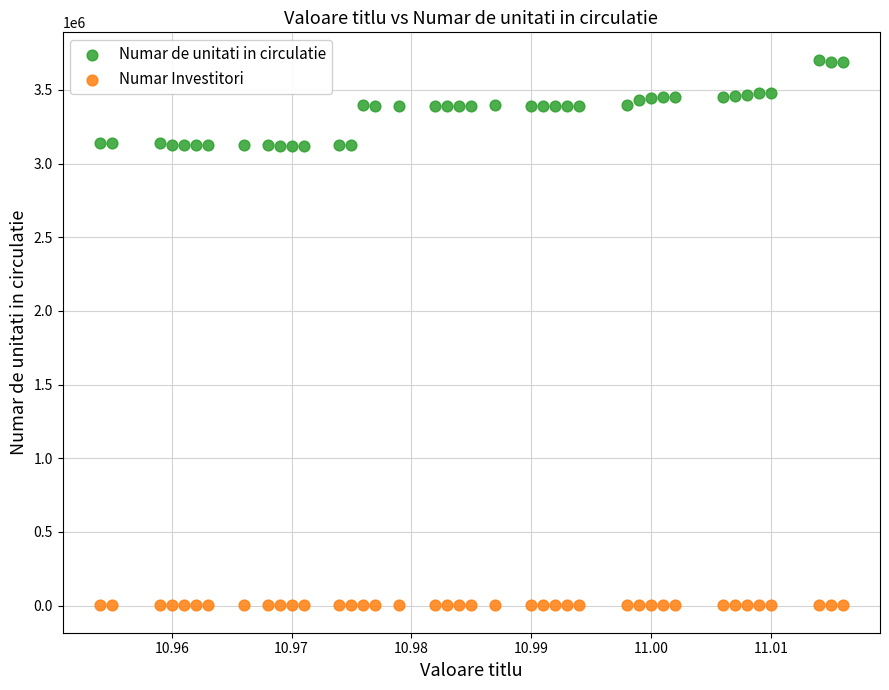

Which series contains the highest Y value?

Numar de unitati in circulatie